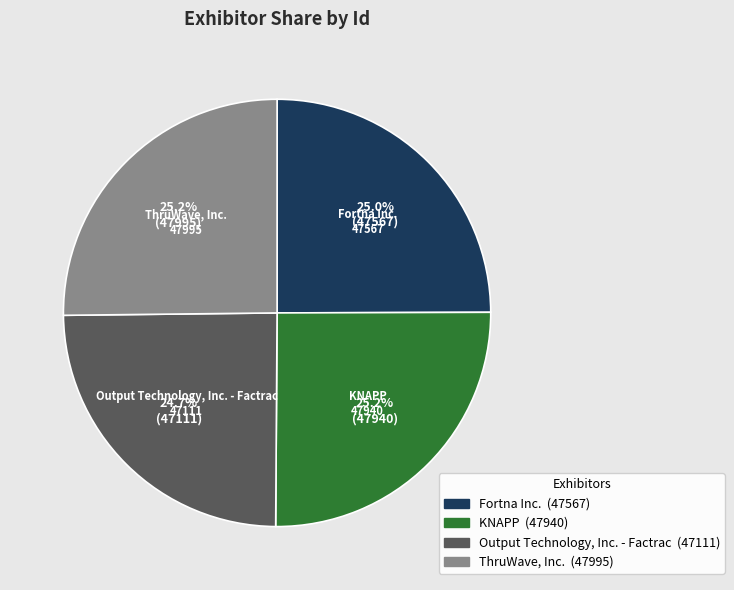

Does Fortna Inc. represent more than half of the total?

No